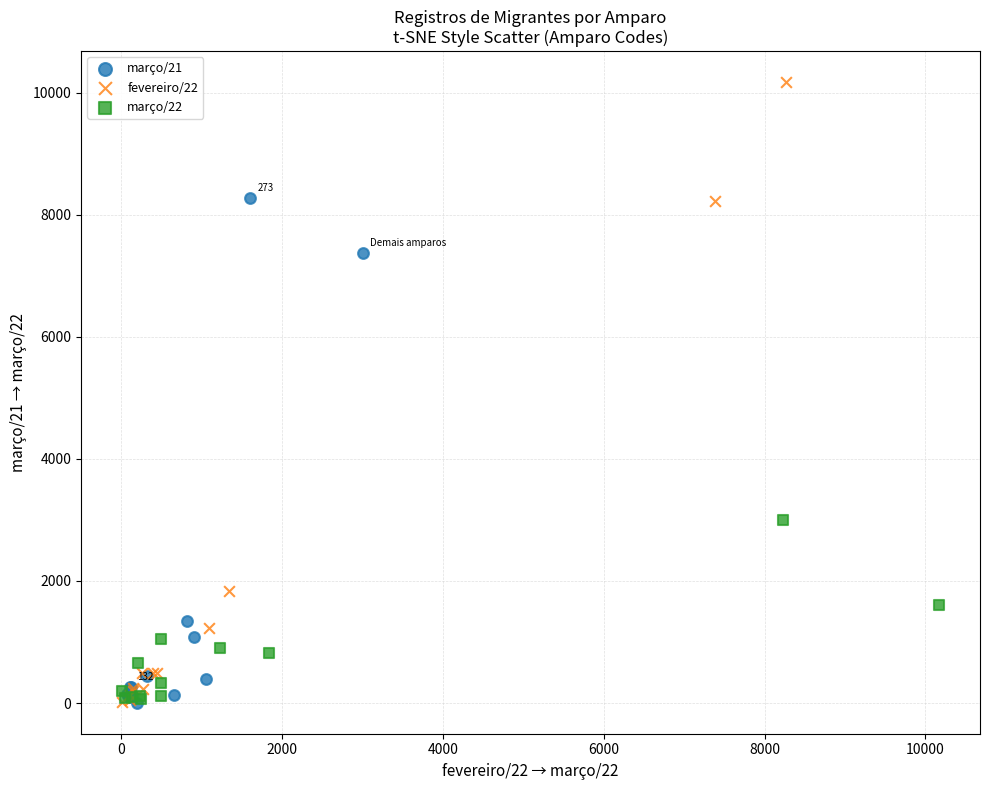

Which series contains the highest Y value?

fevereiro/22